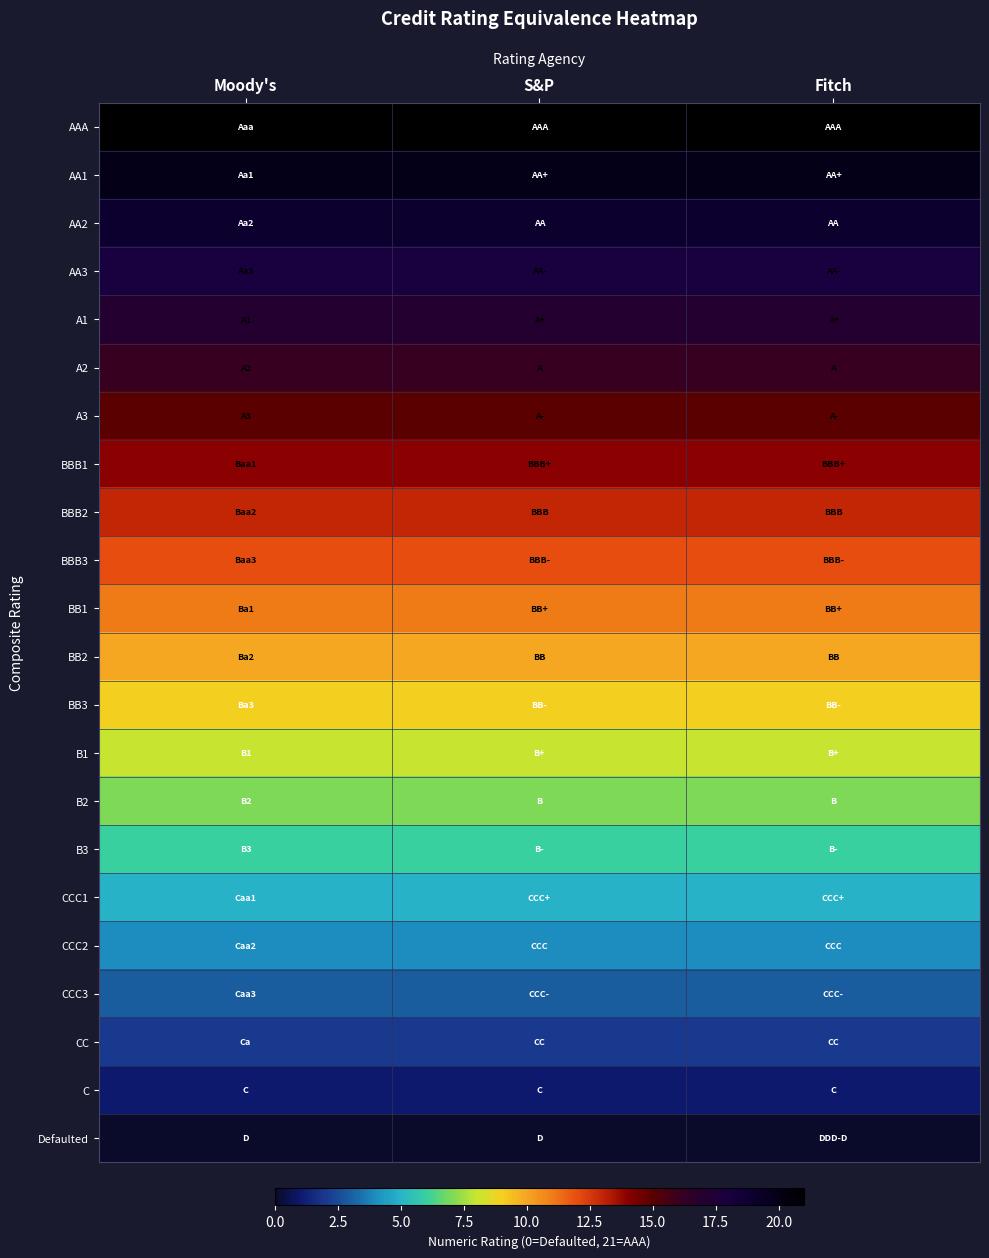

Reading right to left, what are all the values shown in this chart?

AAA: Fitch=21	S&P=21	Moody's=21
AA1: Fitch=20	S&P=20	Moody's=20
AA2: Fitch=19	S&P=19	Moody's=19
AA3: Fitch=18	S&P=18	Moody's=18
A1: Fitch=17	S&P=17	Moody's=17
A2: Fitch=16	S&P=16	Moody's=16
A3: Fitch=15	S&P=15	Moody's=15
BBB1: Fitch=14	S&P=14	Moody's=14
BBB2: Fitch=13	S&P=13	Moody's=13
BBB3: Fitch=12	S&P=12	Moody's=12
BB1: Fitch=11	S&P=11	Moody's=11
BB2: Fitch=10	S&P=10	Moody's=10
BB3: Fitch=9	S&P=9	Moody's=9
B1: Fitch=8	S&P=8	Moody's=8
B2: Fitch=7	S&P=7	Moody's=7
B3: Fitch=6	S&P=6	Moody's=6
CCC1: Fitch=5	S&P=5	Moody's=5
CCC2: Fitch=4	S&P=4	Moody's=4
CCC3: Fitch=3	S&P=3	Moody's=3
CC: Fitch=2	S&P=2	Moody's=2
C: Fitch=1	S&P=1	Moody's=1
Defaulted: Fitch=0	S&P=0	Moody's=0